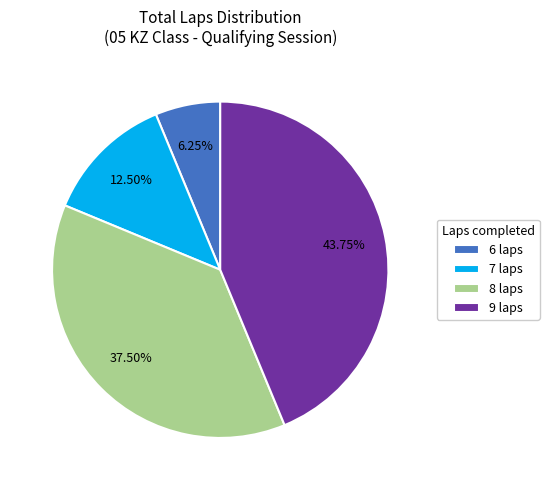

Does 6 laps represent more than half of the total?

No